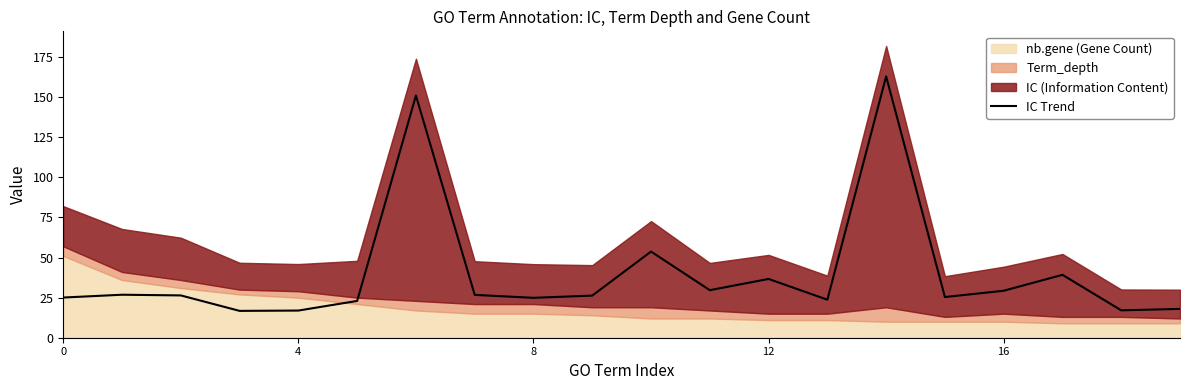

What is the minimum value shown in the chart?

16.7